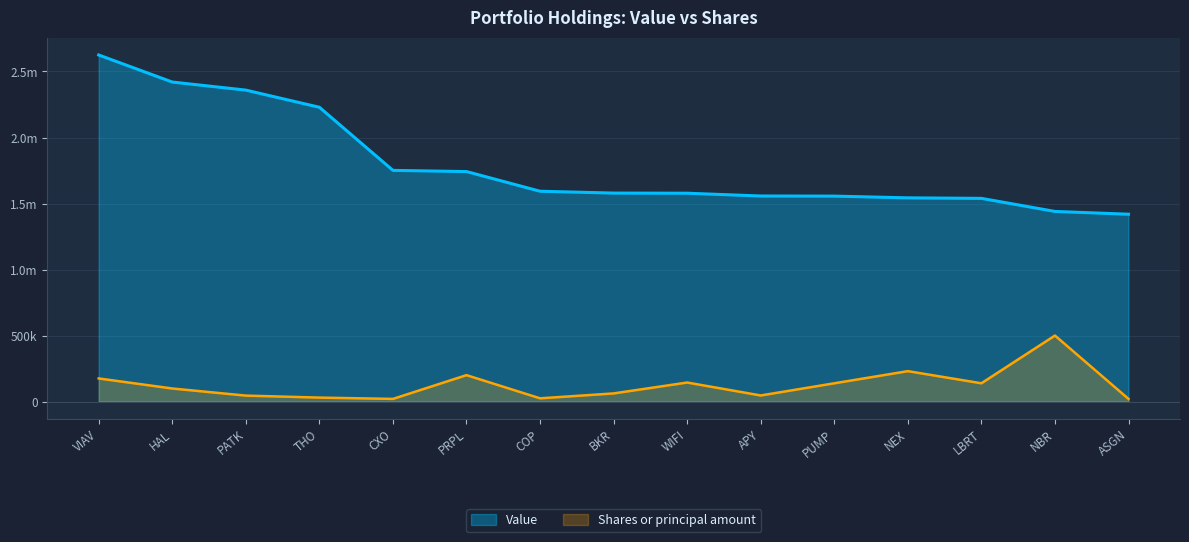

True or false: Shares or principal amount and Value cross at least once.

False